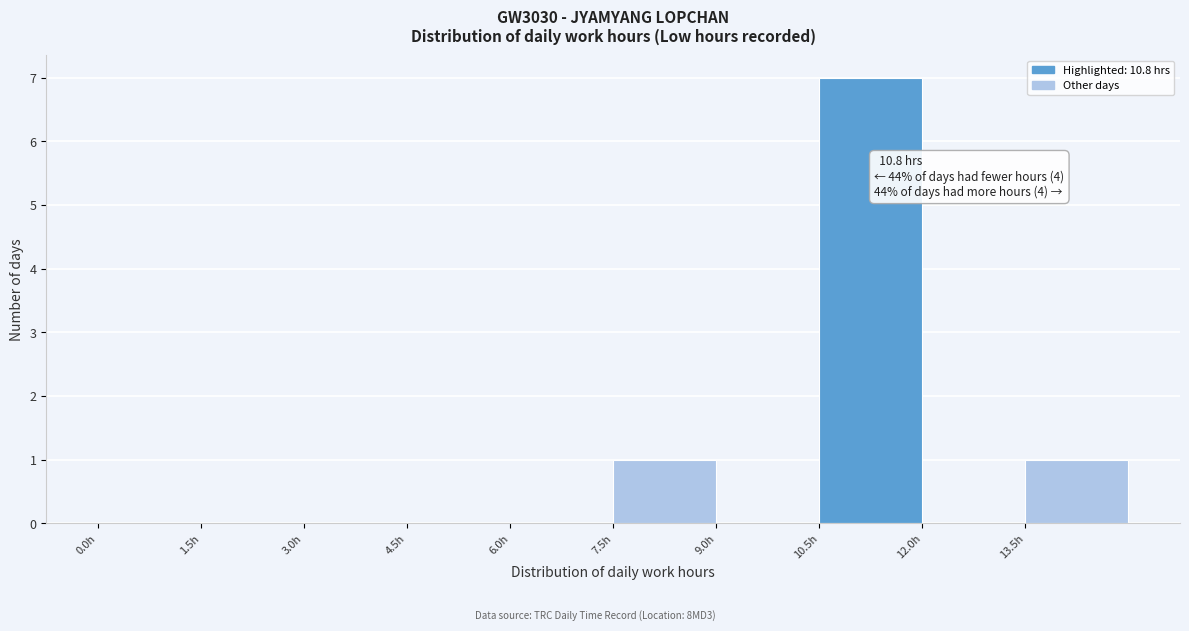

Over which range of the x-axis is the bar tallest?

10.5 to 12.0